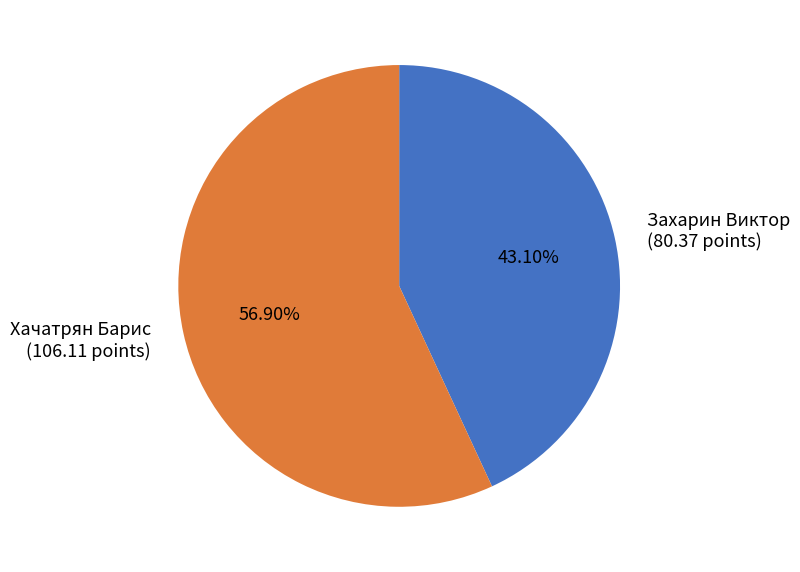

Combined, do Хачатрян Барис and Захарин Виктор account for over 50%?

Yes